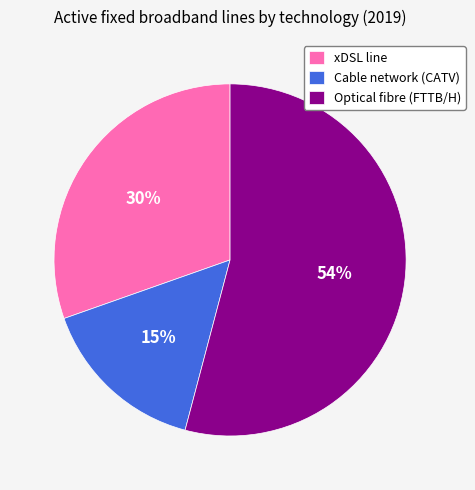

To the nearest percent, what is the difference between the largest and smallest slice percentages?

39%